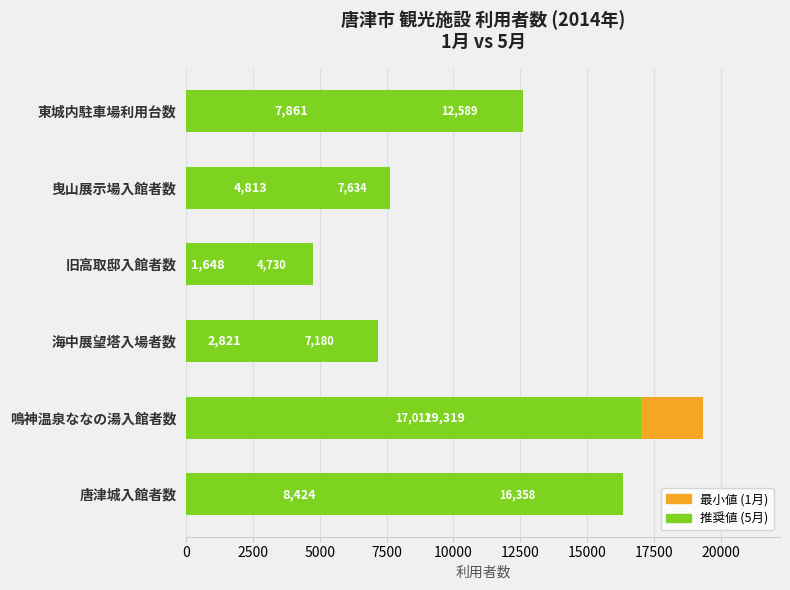

True or false: 最小値 (1月) has a value of 5420 at 唐津城入館者数.

False